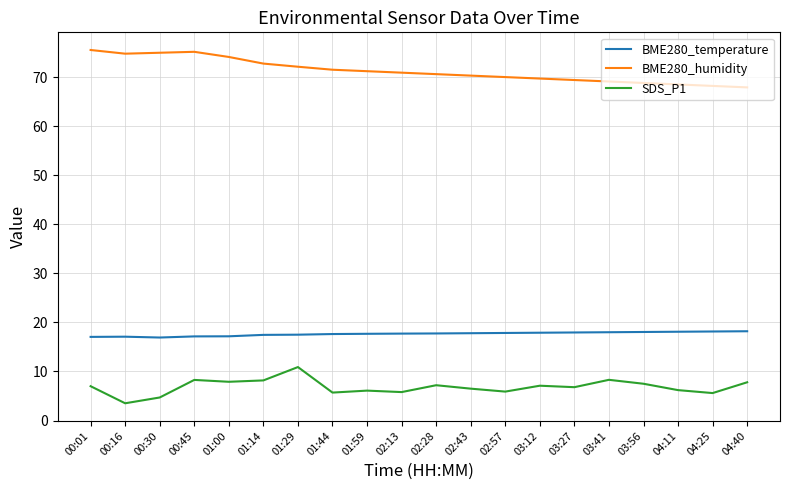

List the series in order of their peak value, lowest first.

SDS_P1, BME280_temperature, BME280_humidity